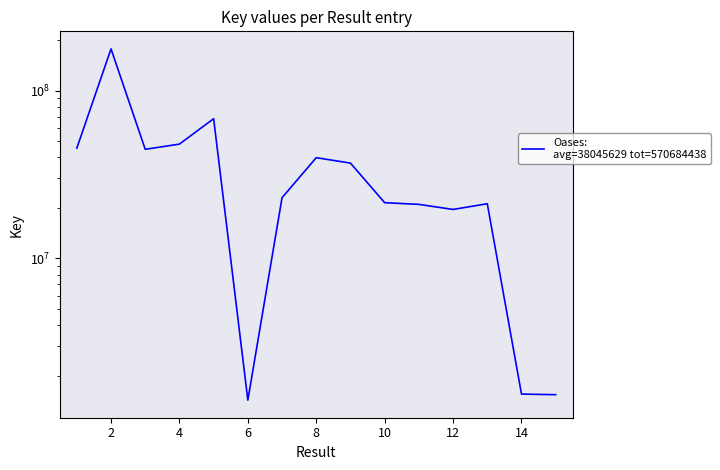

What is the smallest value displayed?

1432435